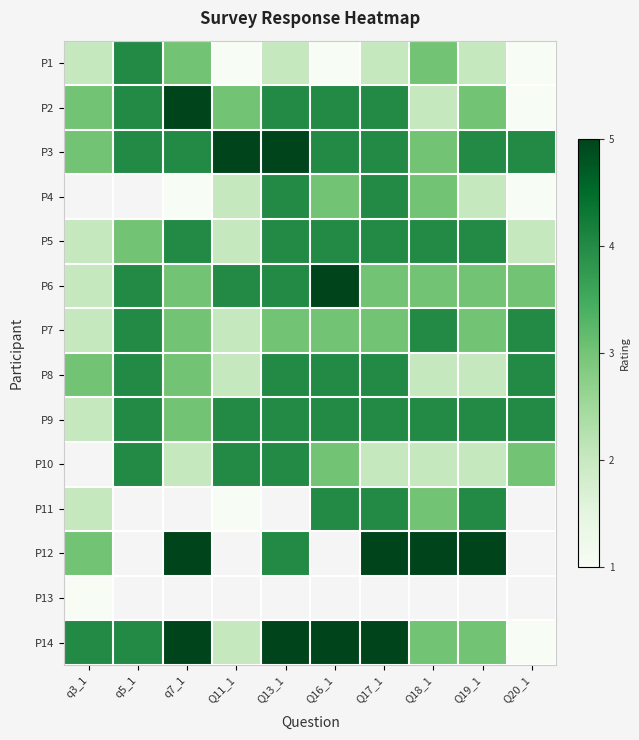

How many data points in P7 are above 3?

3